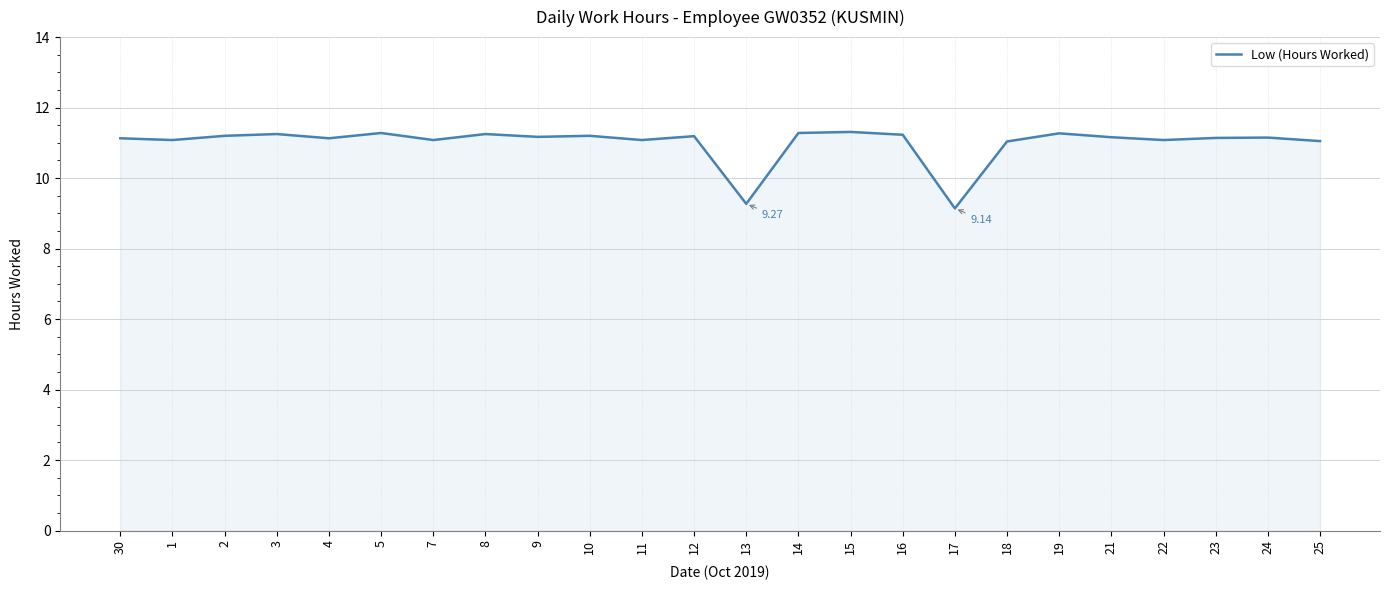

The chart shows a value of 17.8 at 5. True or false?

False